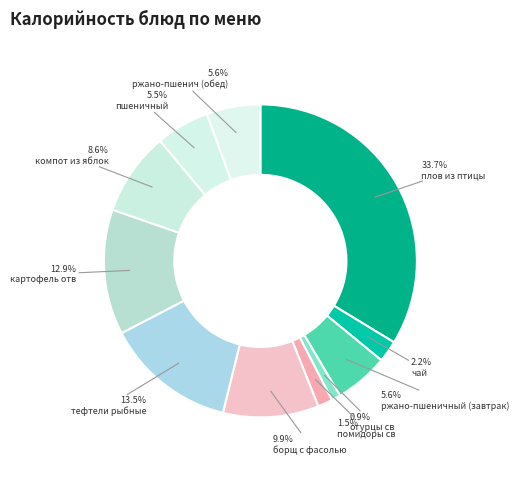

To the nearest percent, what is the average slice percentage?

9%